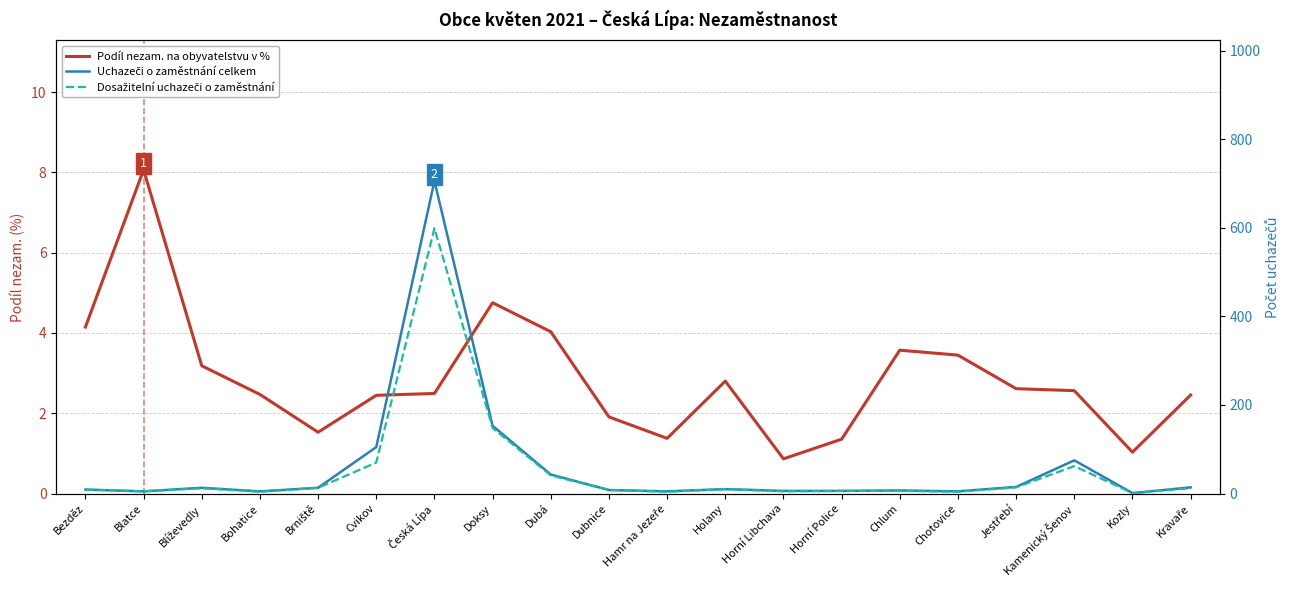

At which label is Podíl nezam. na obyvatelstvu v % closest to 4?

Dubá